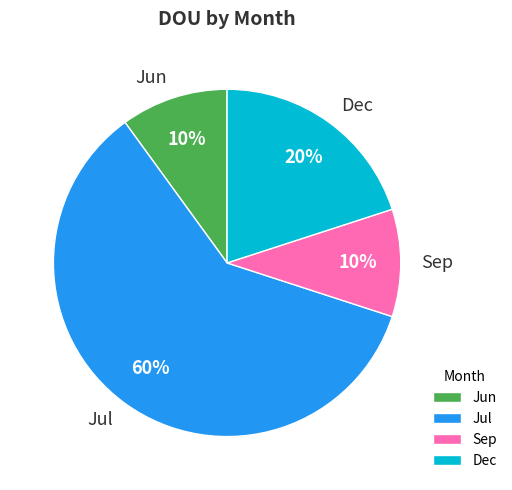

To the nearest percent, what portion does Jun represent?

10%